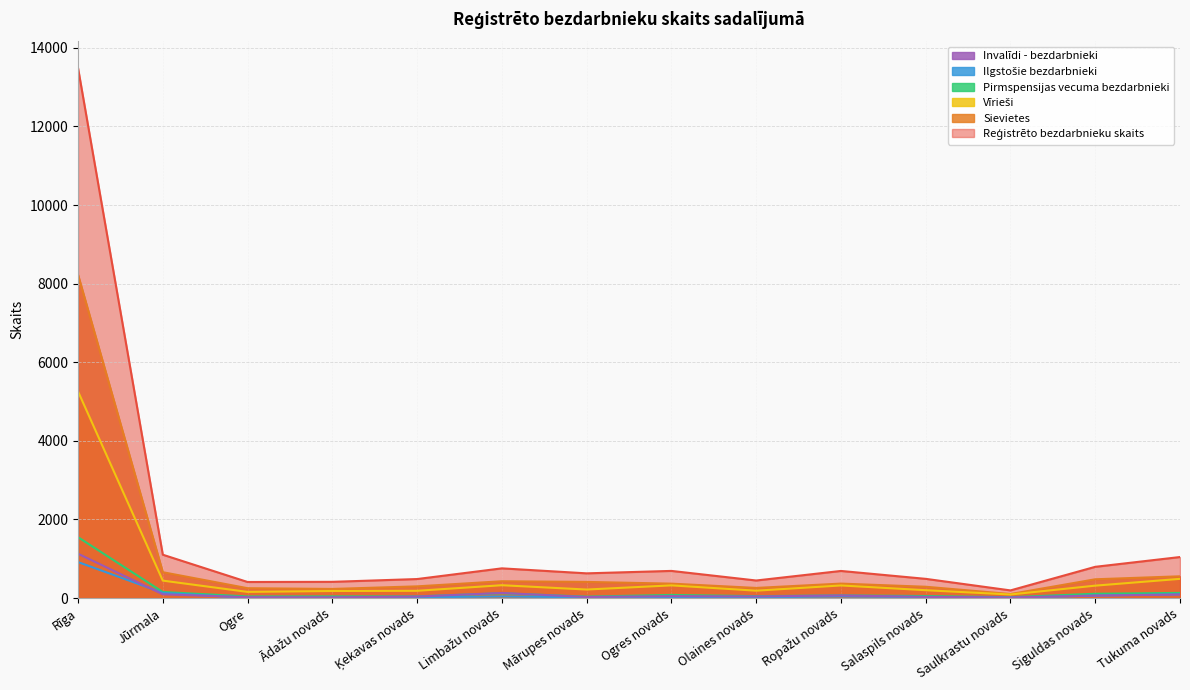

What is the average value of the Invalīdi - bezdarbnieki series?

131